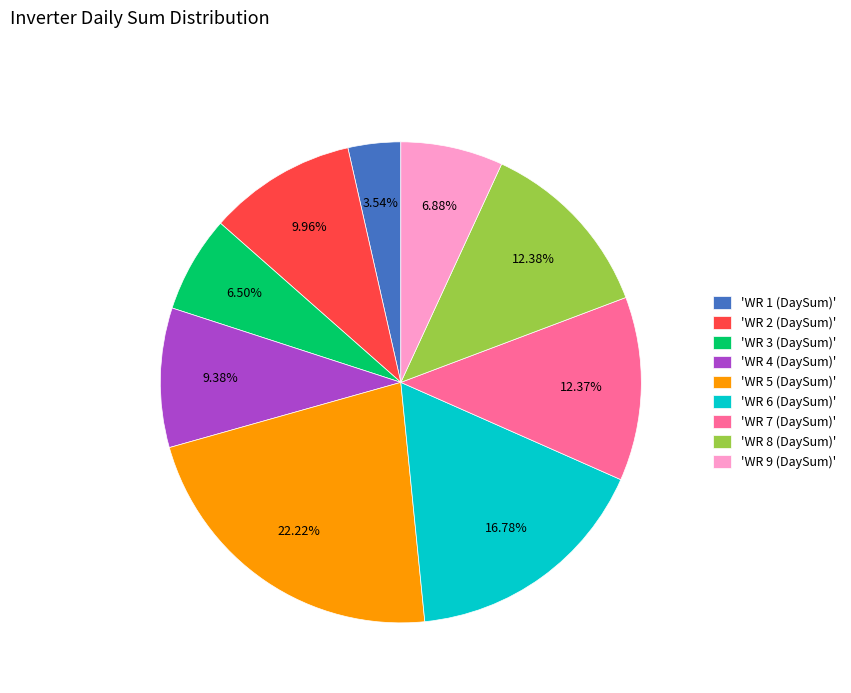

Is the sum of 'WR 2 (DaySum)' and 'WR 5 (DaySum)' greater than half?

No